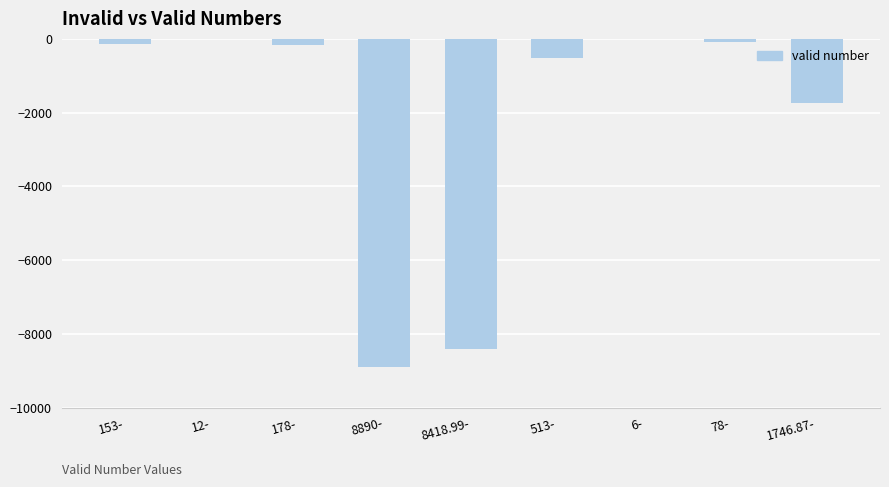

Between 12- and 153-, which is larger?

12-